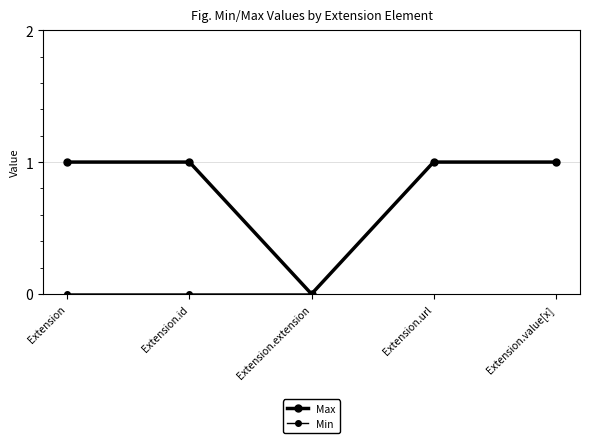

Which series has the largest total across all categories?

Max